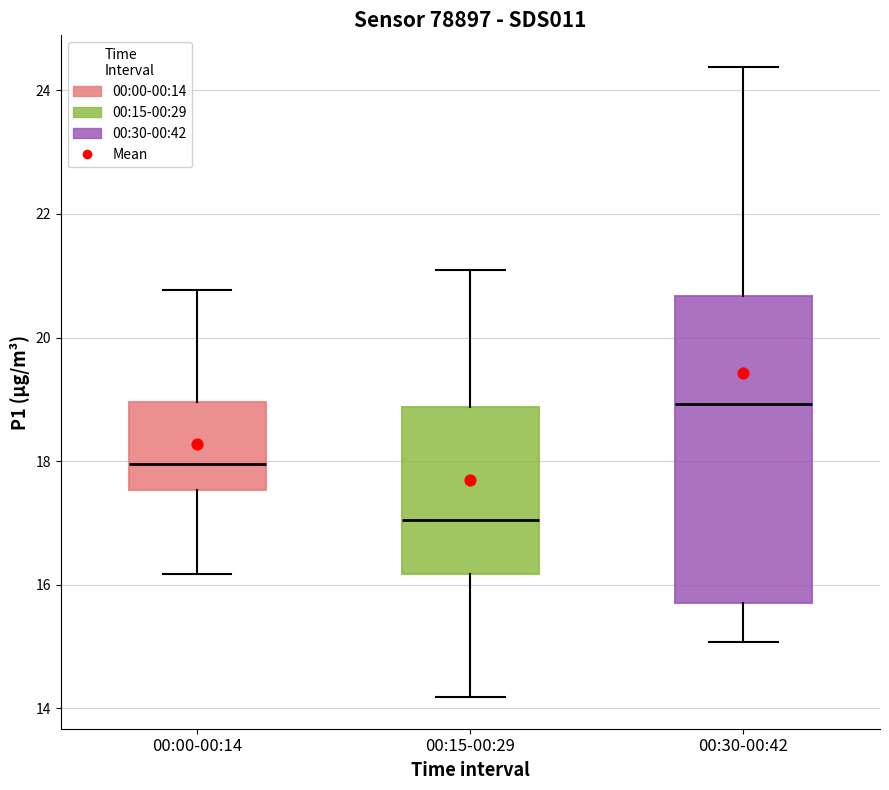

Where does the lower whisker of the box for 00:15-00:29 end on the y-axis? The values are not printed on the chart, so give them approximately, as read against the axis.

14.2